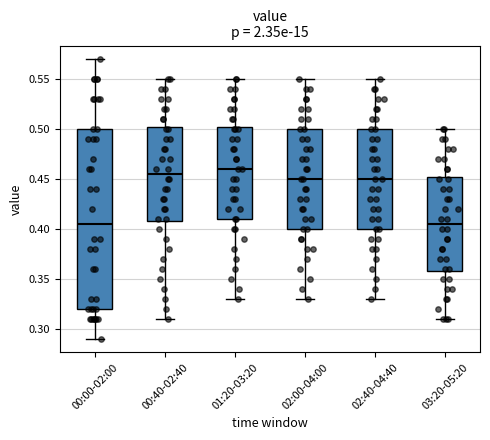

Where does the lower whisker of the box for 03:20-05:20 end on the y-axis? The values are not printed on the chart, so give them approximately, as read against the axis.

0.310